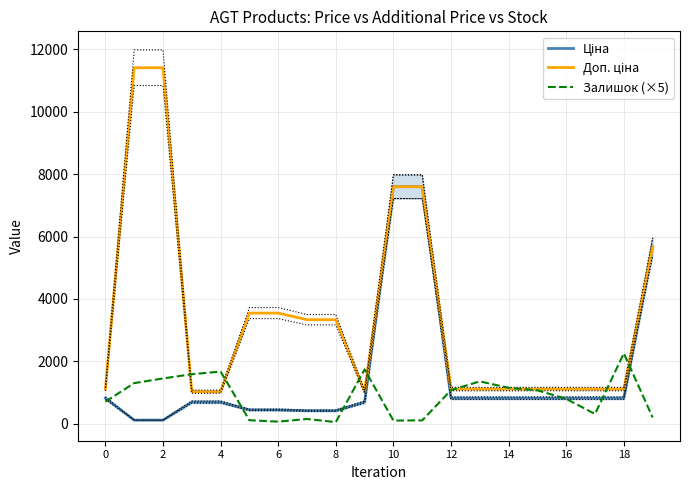

The Ціна series shows 2745.4 at 19. True or false?

False